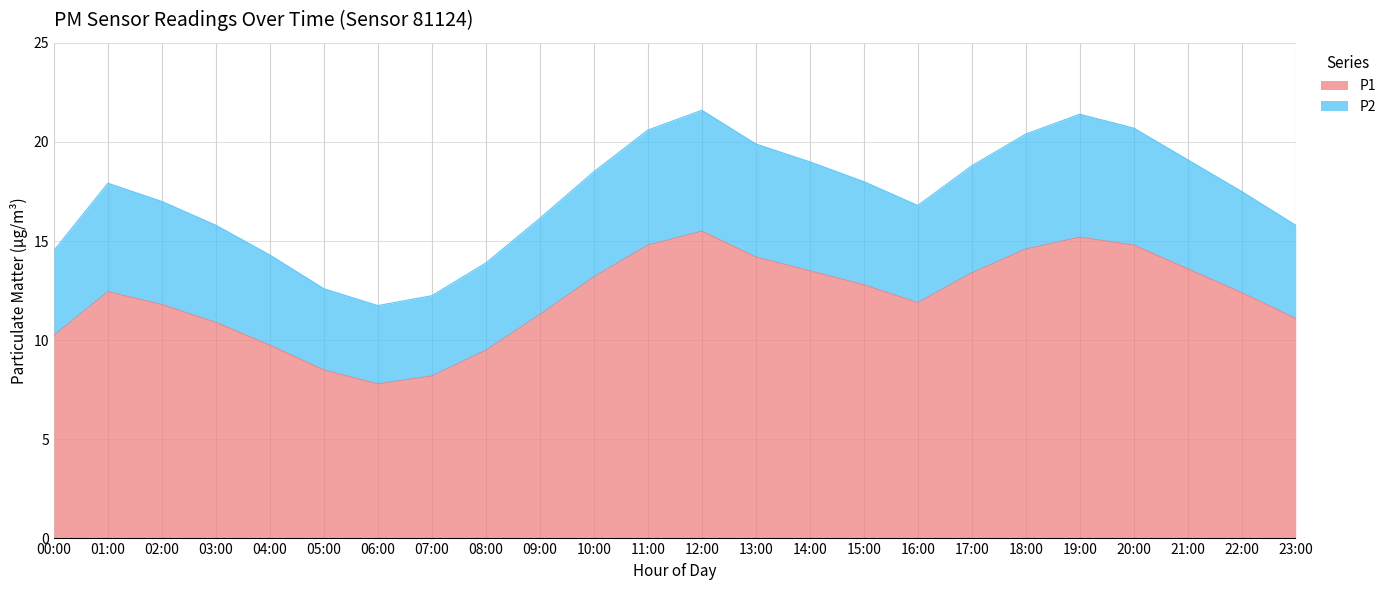

Where does the P1 series first go above 12?

01:00